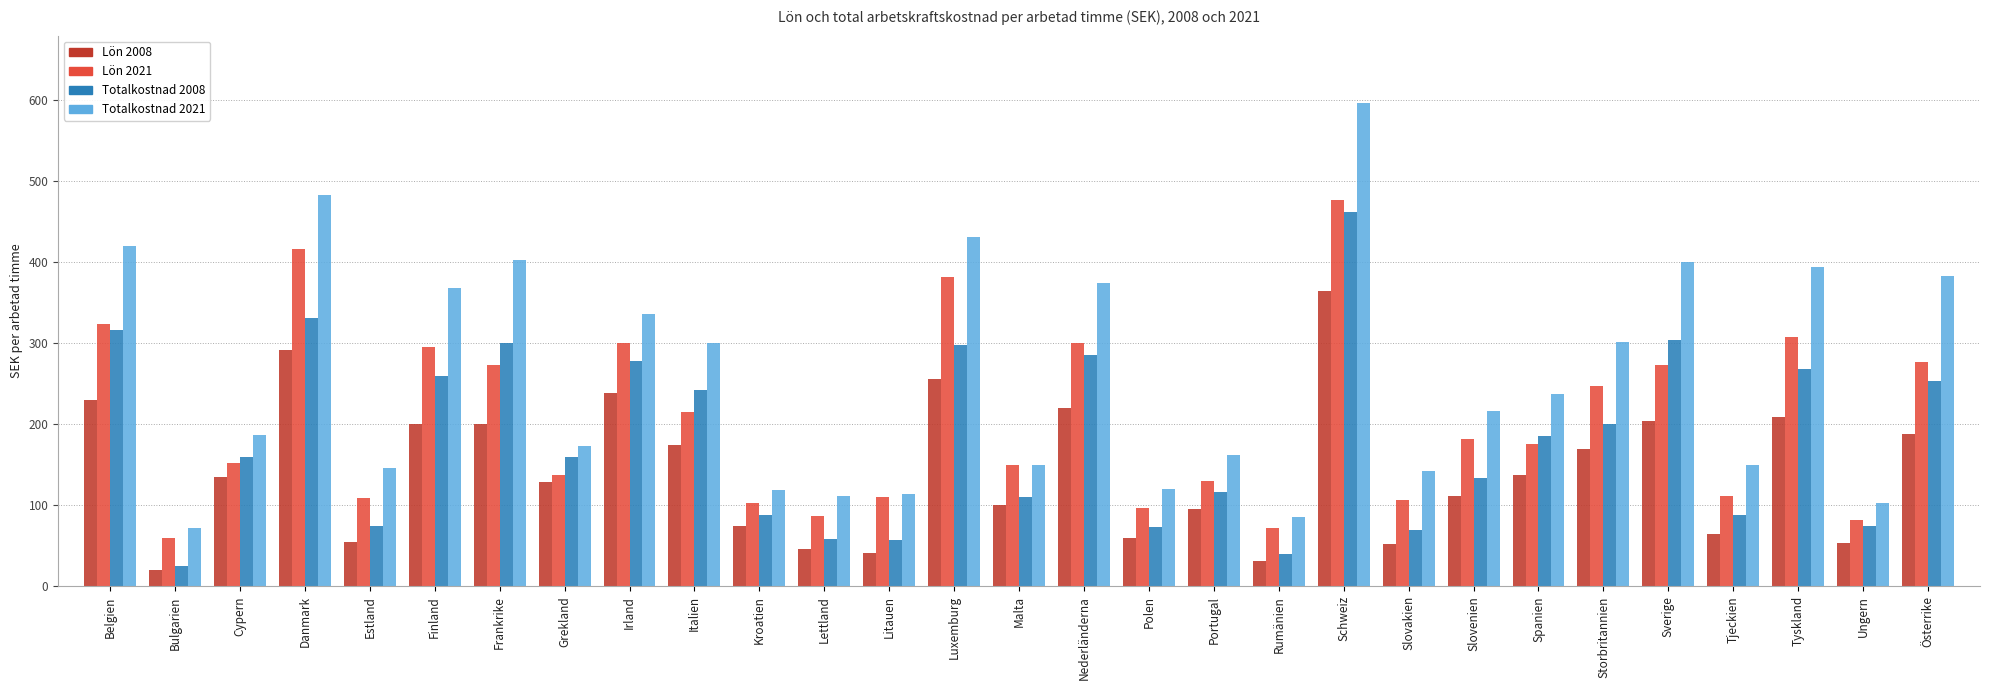

True or false: Totalkostnad 2008 has a value of 260 at Finland.

True